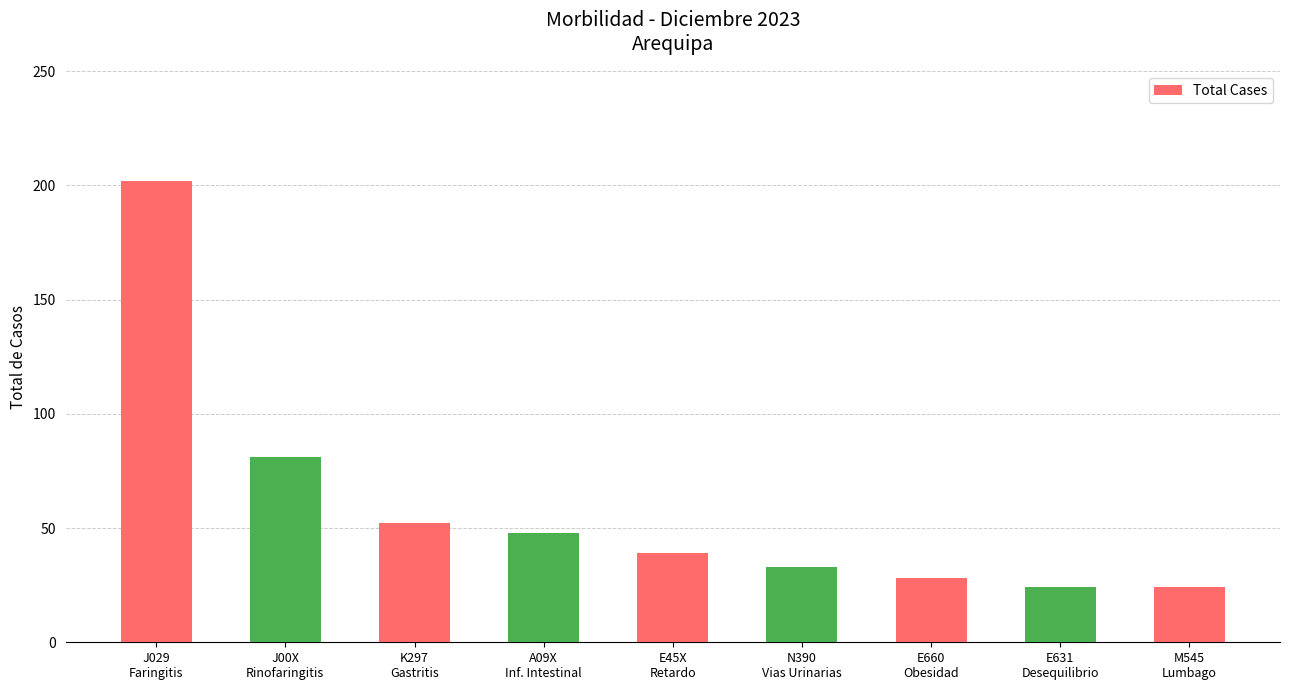

What is the maximum value shown in the chart?

202